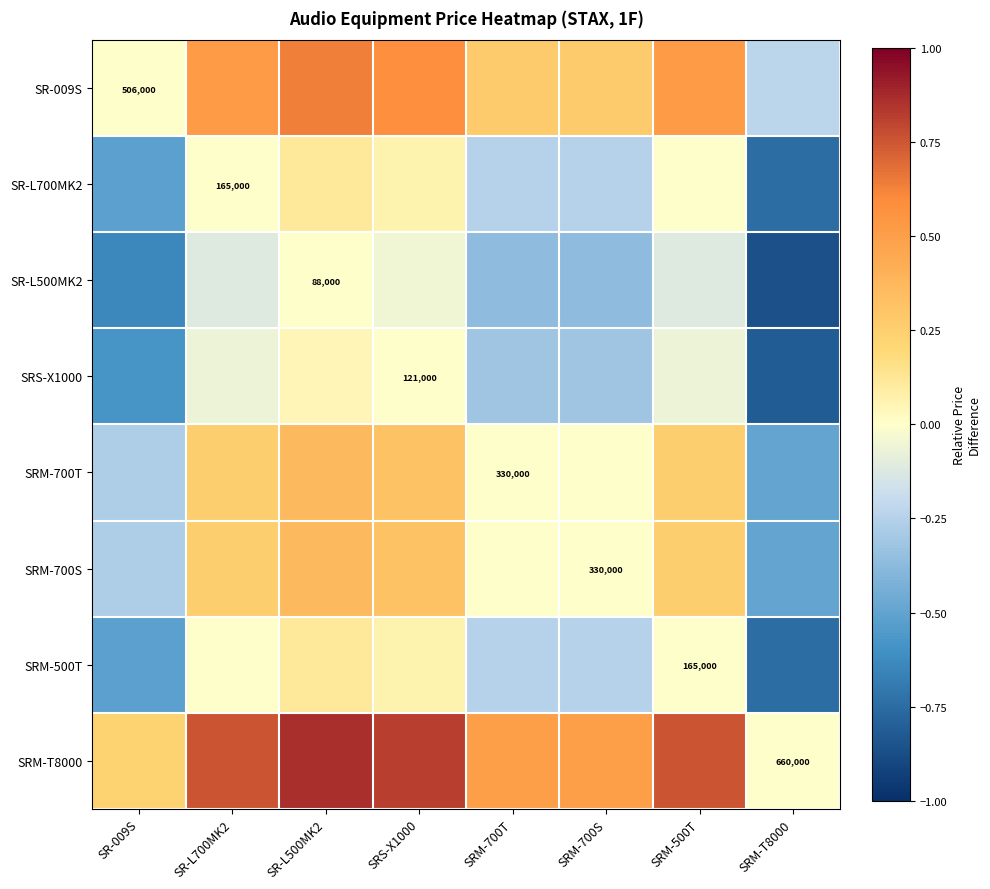

At SR-L500MK2, list the series in order from largest to smallest.

SRM-T8000, SR-009S, SRM-700T, SRM-700S, SR-L700MK2, SRM-500T, SRS-X1000, SR-L500MK2